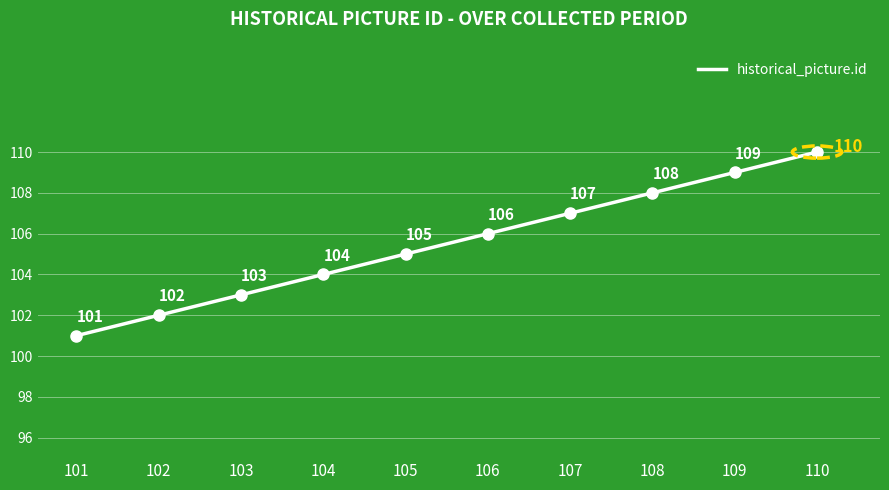

Is it true that the value at 107 is 107?

True